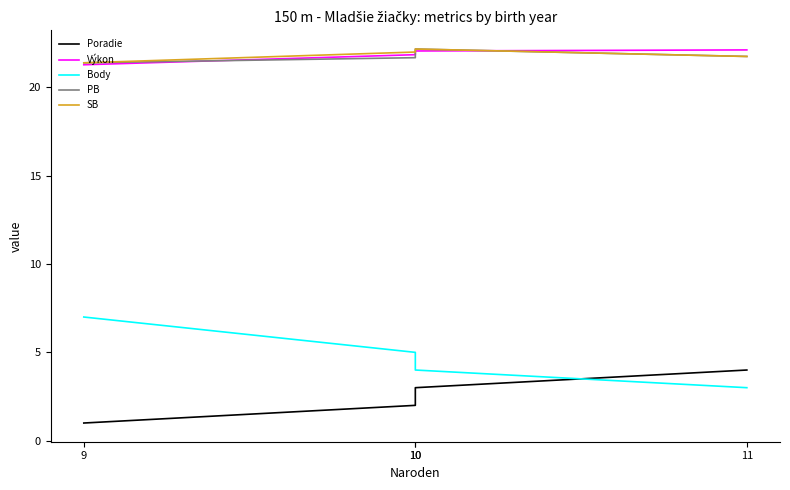

True or false: Poradie has more than 0 interior local peaks.

False